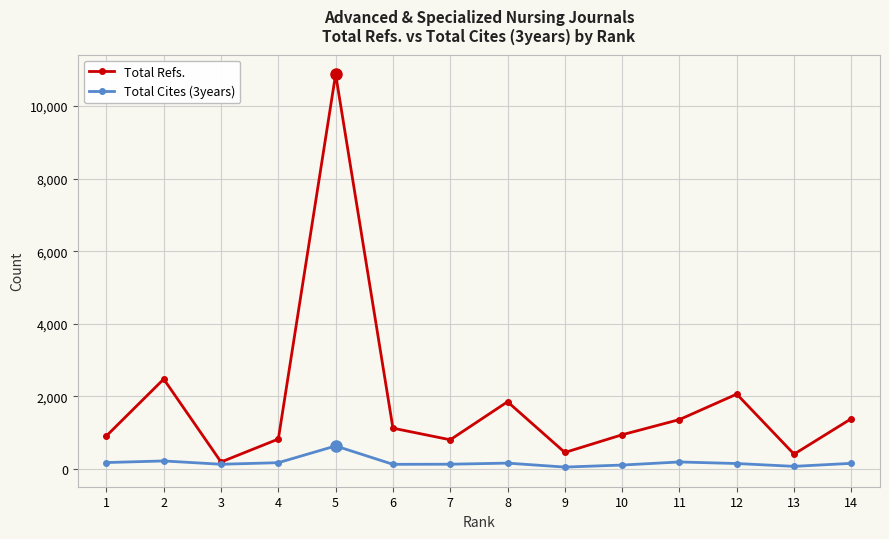

Between 5 and 12, which series saw the biggest shift?

Total Refs.